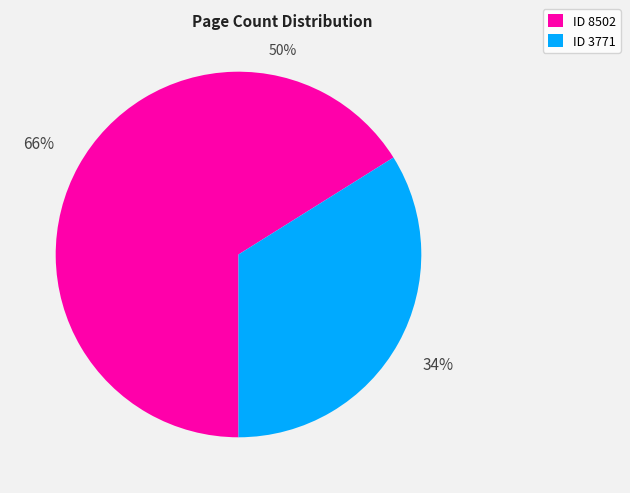

To the nearest percent, what portion does ID 8502 represent?

66%